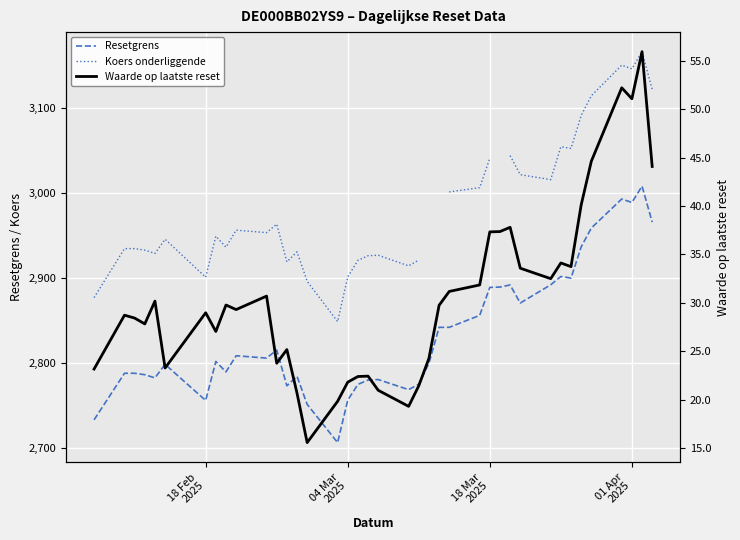

What is the difference between the maximum and minimum values in the Resetgrens series?

301.8